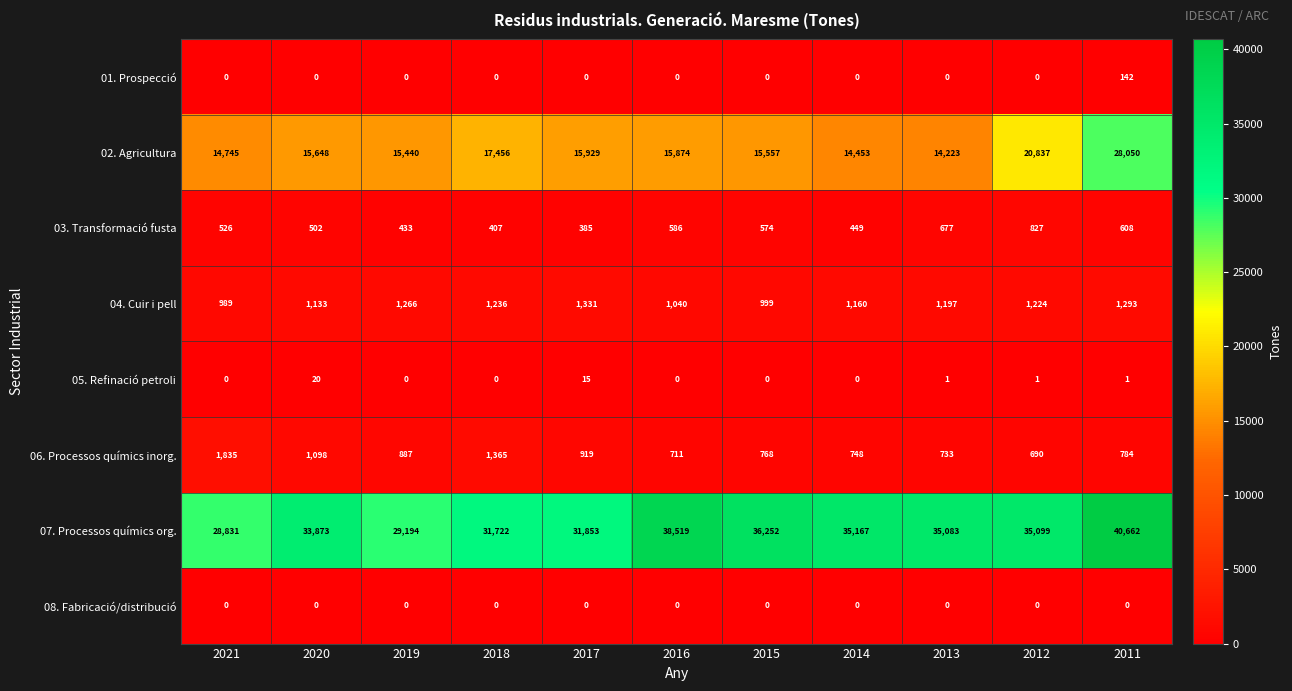

What is the sum of the 04. Cuir i pell values at 2013 and 2015?

2196